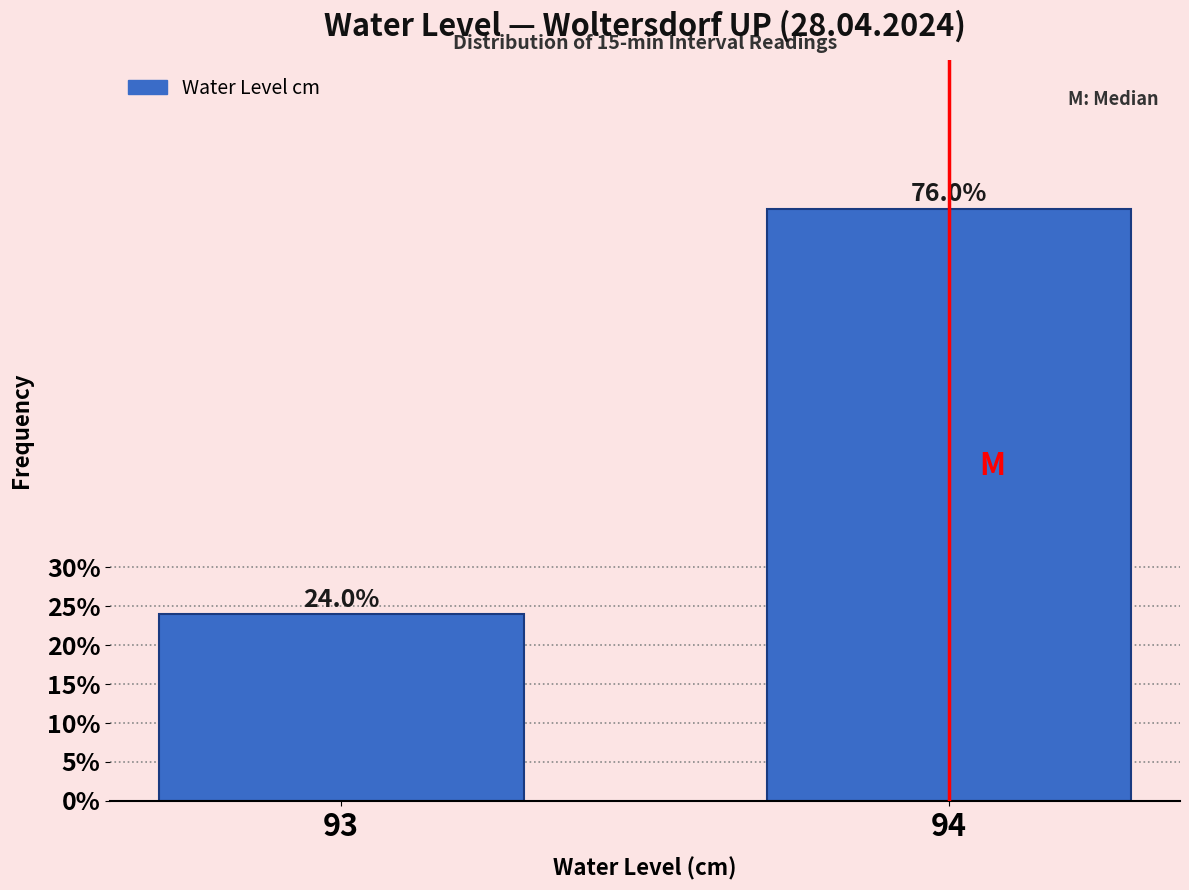

Reading left to right, transcribe all the data shown in this chart.

24.0	76.0